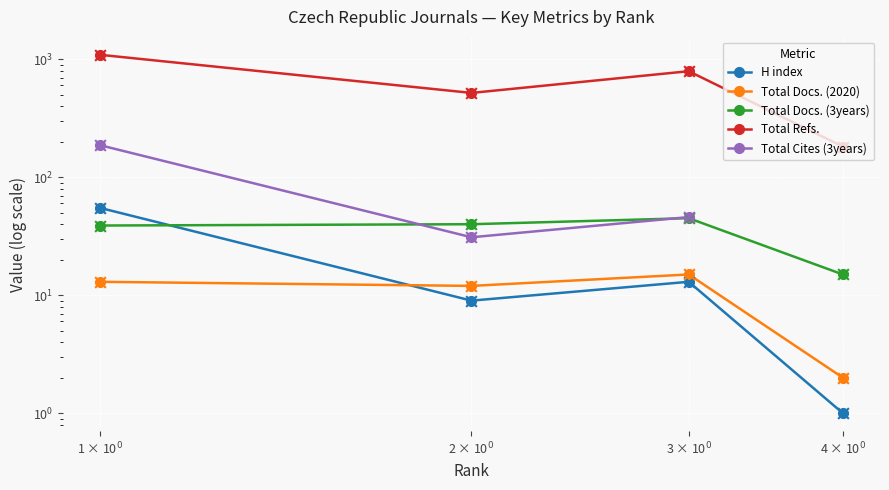

Which series has the widest spread of Y values?

Total Refs.